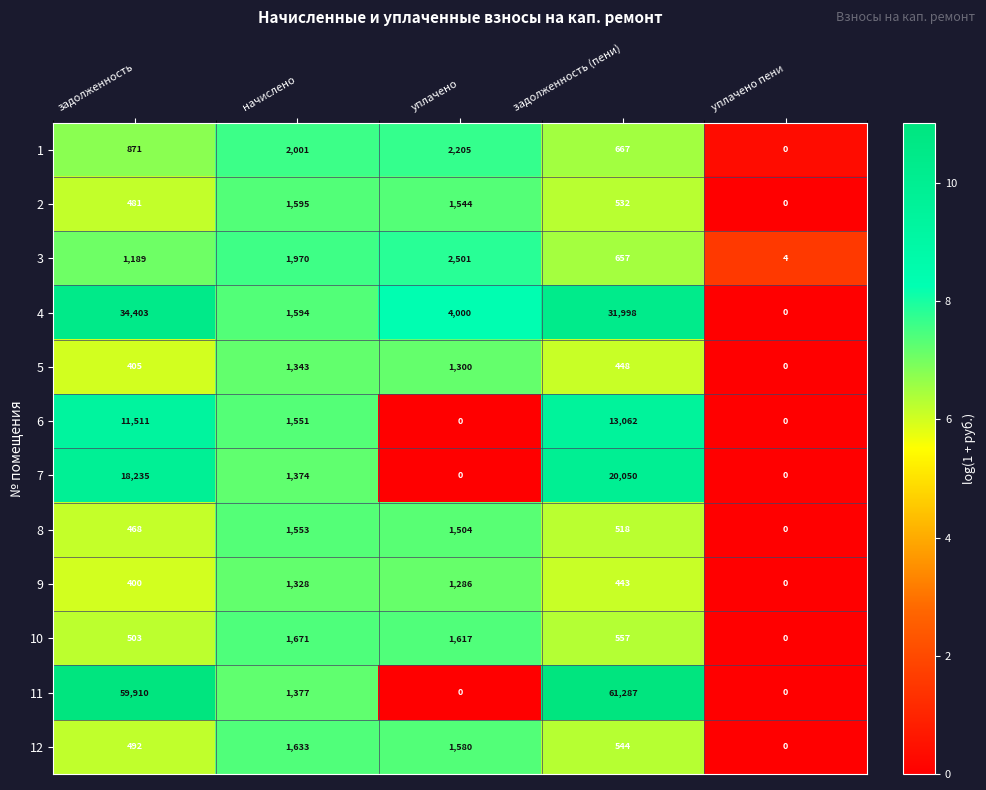

Rank the series by their maximum value, from lowest to highest.

9, 5, 8, 2, 12, 10, 1, 3, 6, 7, 4, 11